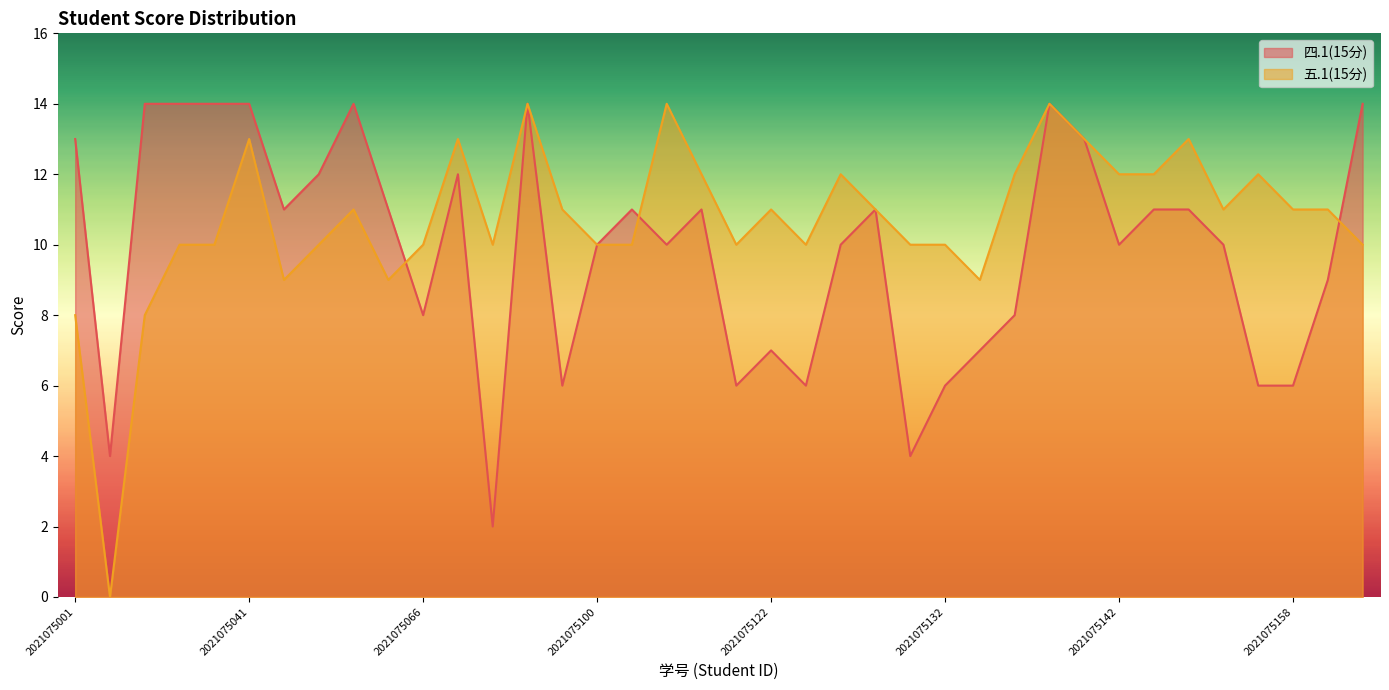

Which series has the largest total across all categories?

五.1(15分)